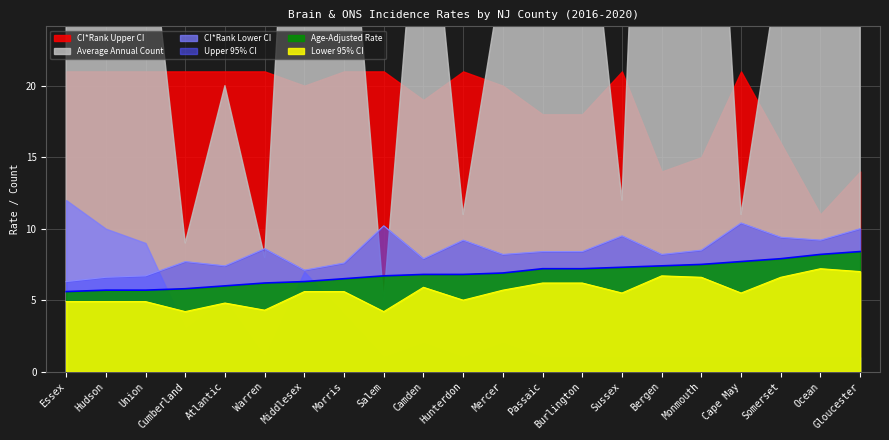

True or false: Upper 95% CI has more than 1 points higher than both neighbors.

True